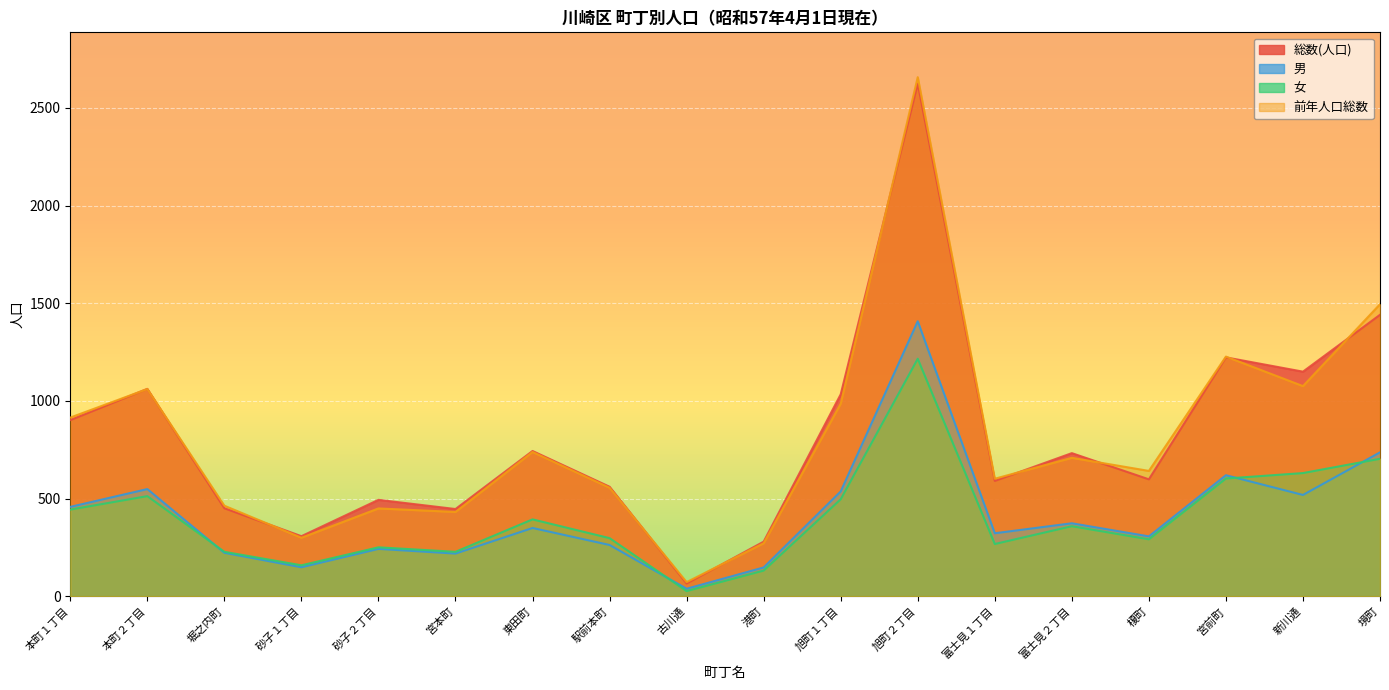

Where does the 女 series first go above 359?

本町１丁目